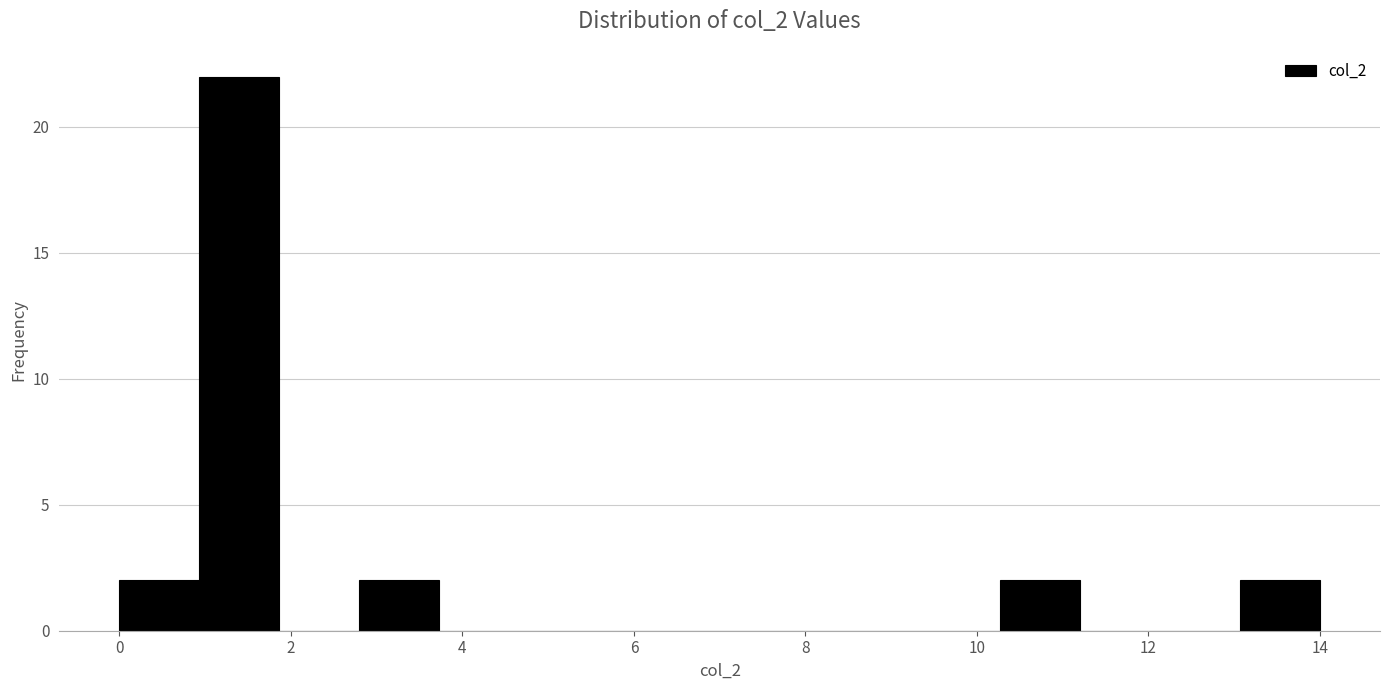

How tall is the bar that spans 0.0 to 1.0 on the x-axis? Neither the bar edges nor the heights are printed on the chart, so give them approximately, as read against the axes.

2